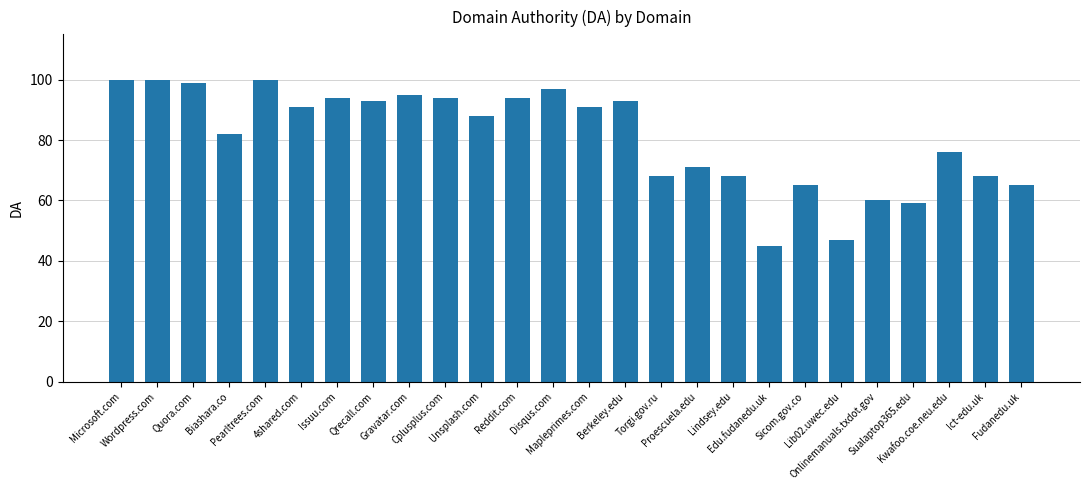

True or false: the data shows 99 at Kwafoo.coe.neu.edu.

False